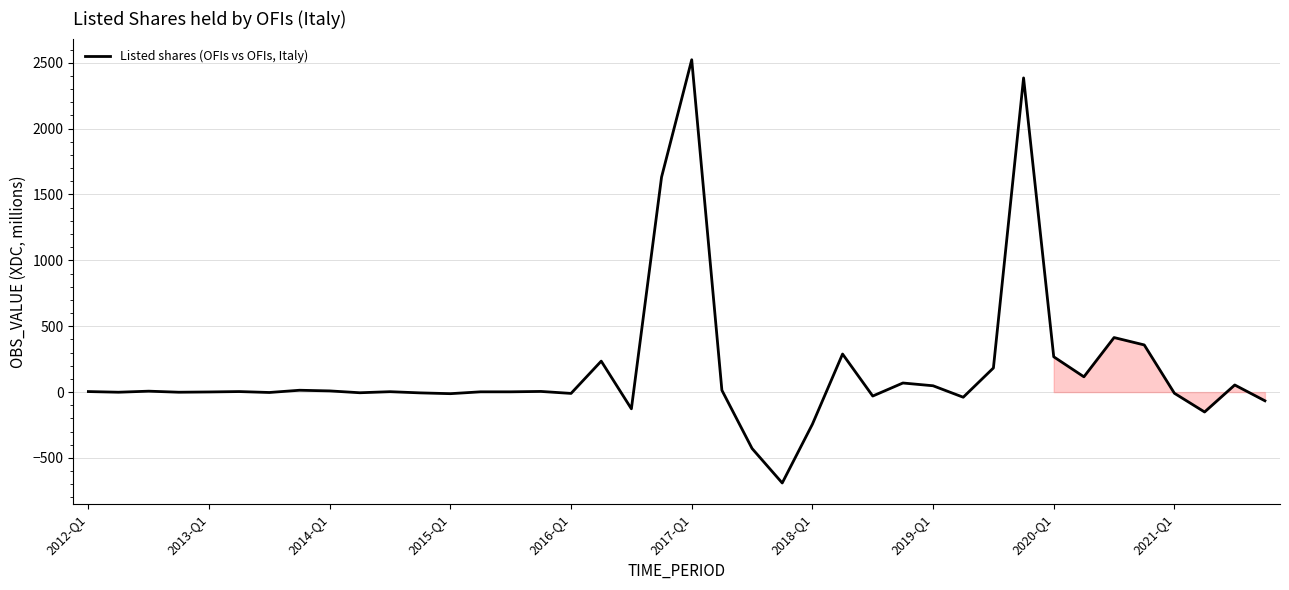

What is the smallest value displayed?

-690